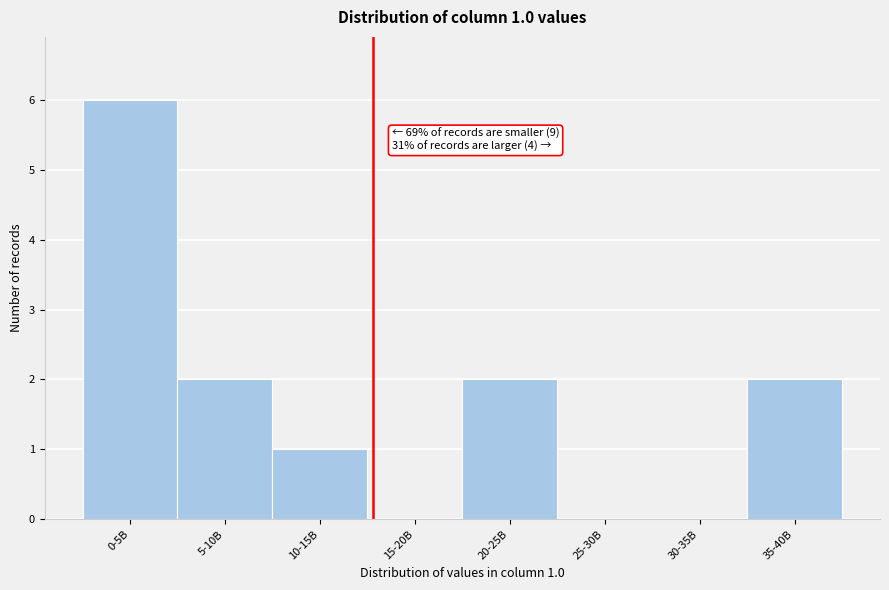

Reading left to right, list all the values displayed in this chart.

0-5B=6	5-10B=2	10-15B=1	15-20B=0	20-25B=2	25-30B=0	30-35B=0	35-40B=2